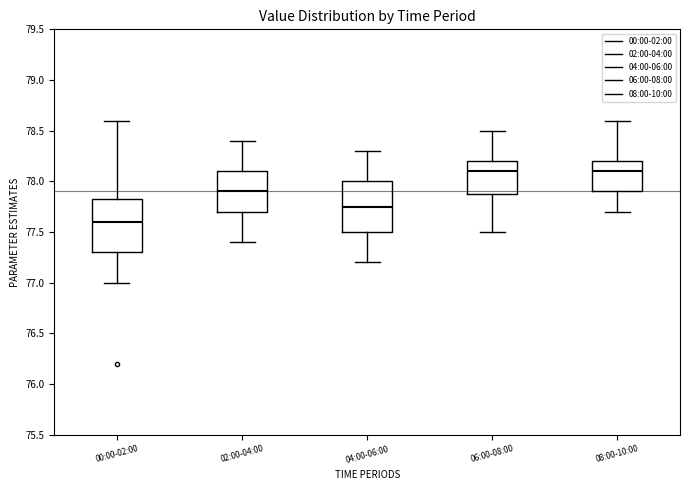

Where does the median line of the box for 04:00-06:00 sit on the y-axis? The values are not printed on the chart, so give them approximately, as read against the axis.

77.75